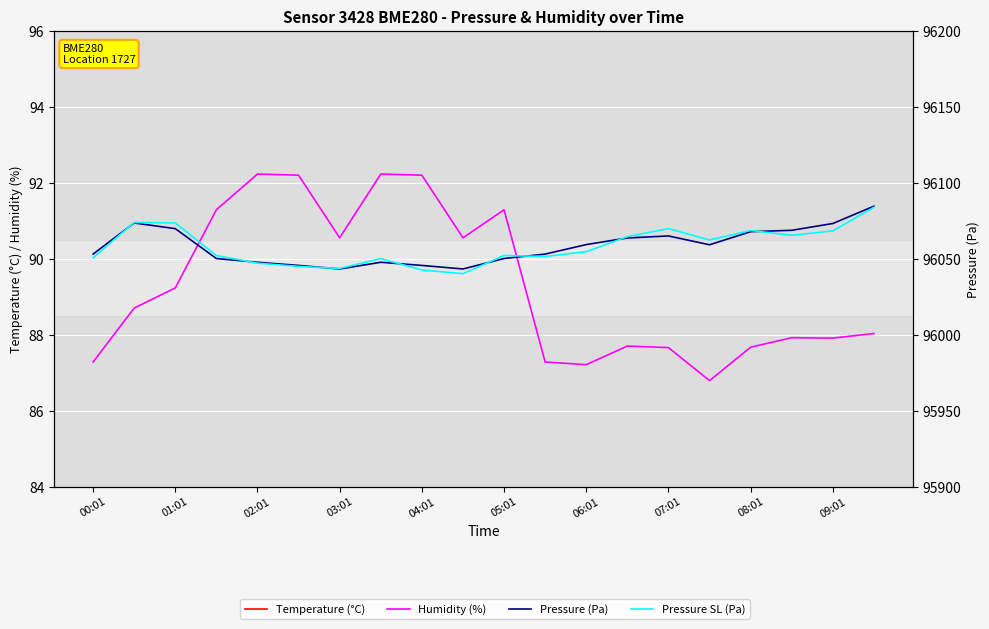

True or false: Pressure SL (Pa) and Humidity (%) cross at least once.

False